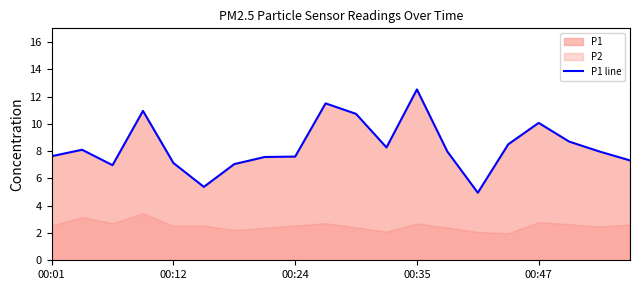

The value of P1 line at 00:24 is 1.8. True or false?

False